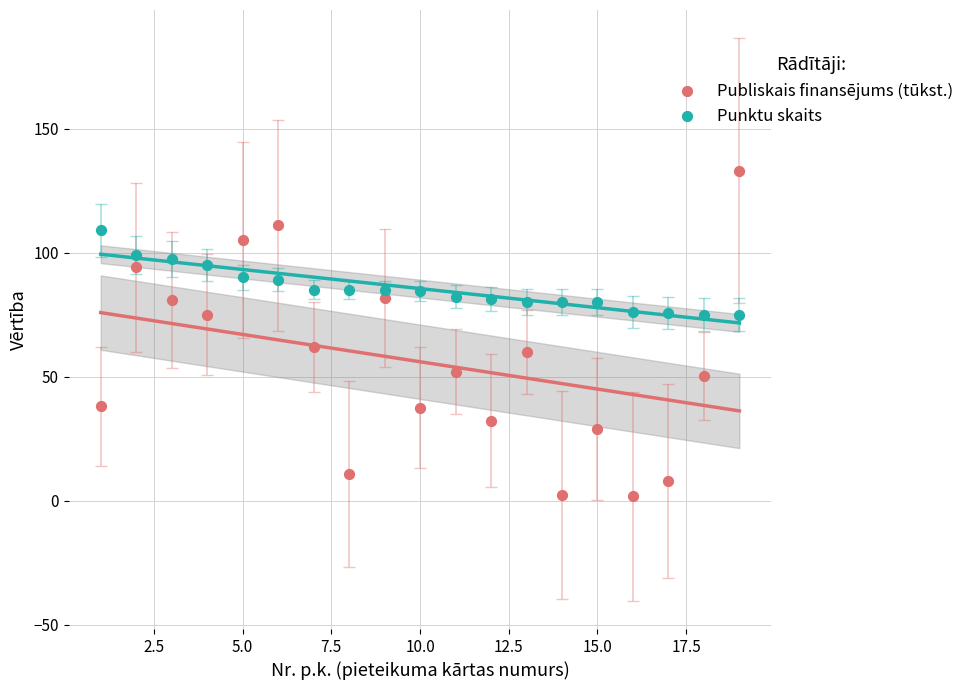

Which series has the largest Y range (max minus min)?

Publiskais finansējums (tūkst.)